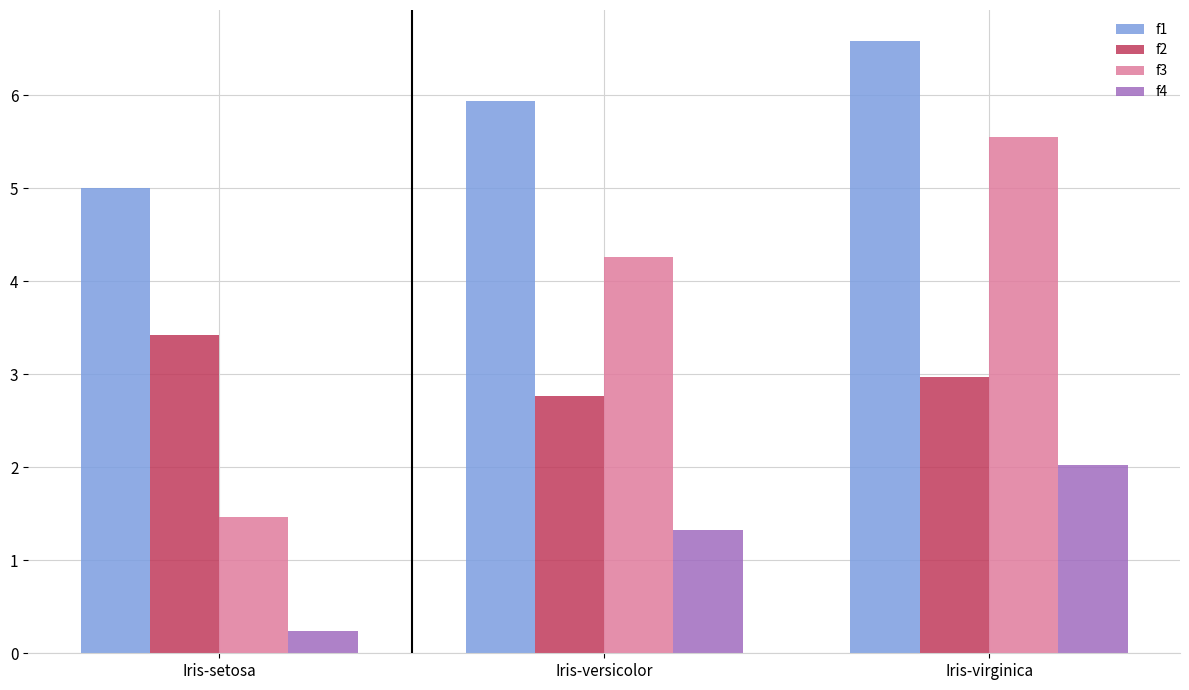

What is the label of the 2nd bar from the left?

Iris-versicolor